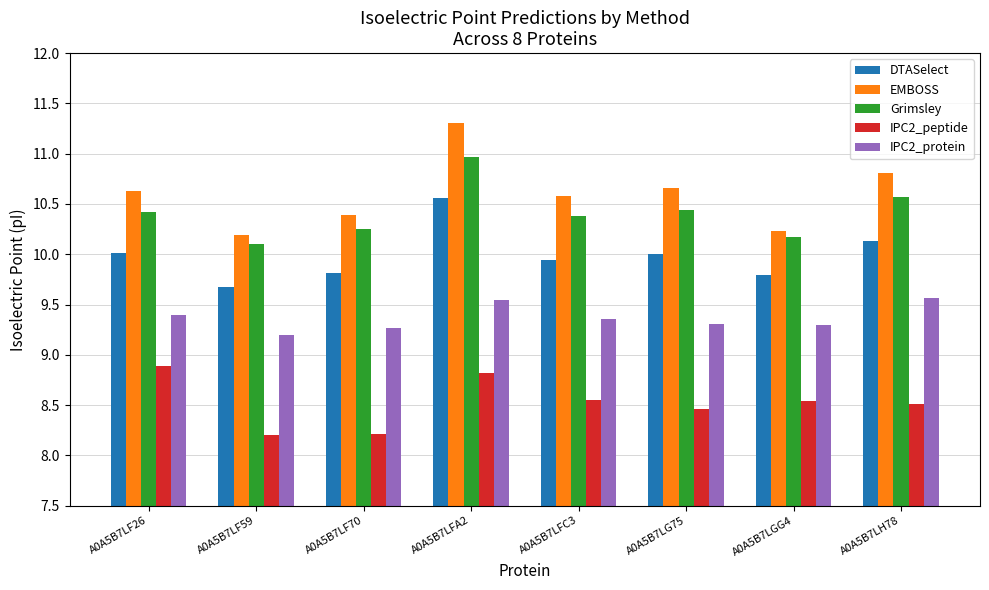

What is the spread (max minus min) of values at A0A5B7LF26?

1.7